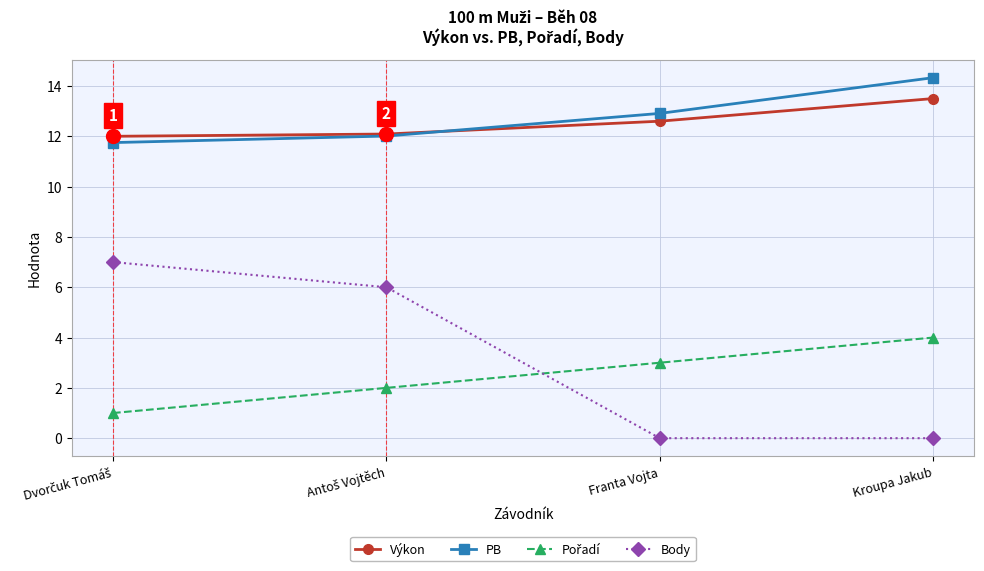

True or false: Body has more than 2 points higher than both neighbors.

False